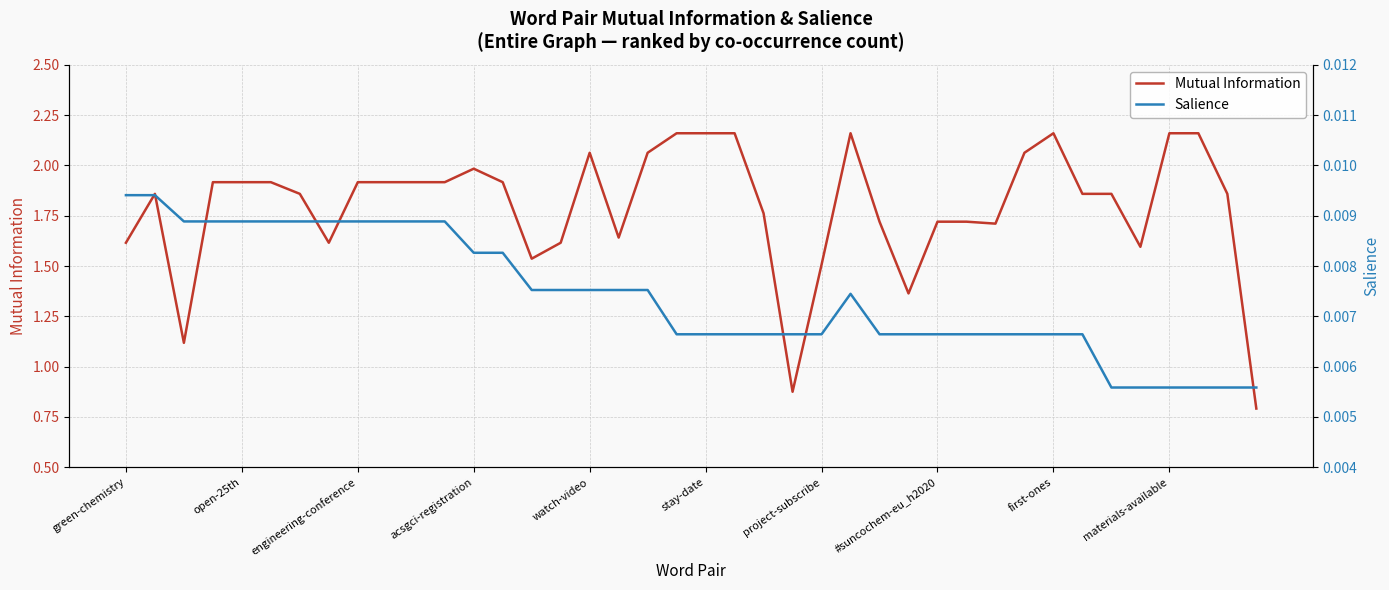

Where does the Mutual Information series first go above 1?

green-chemistry